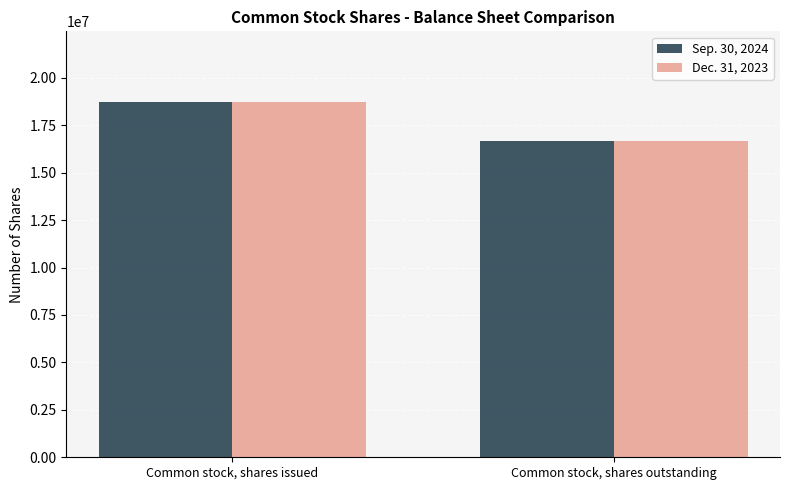

How many bars are there in each group?

2